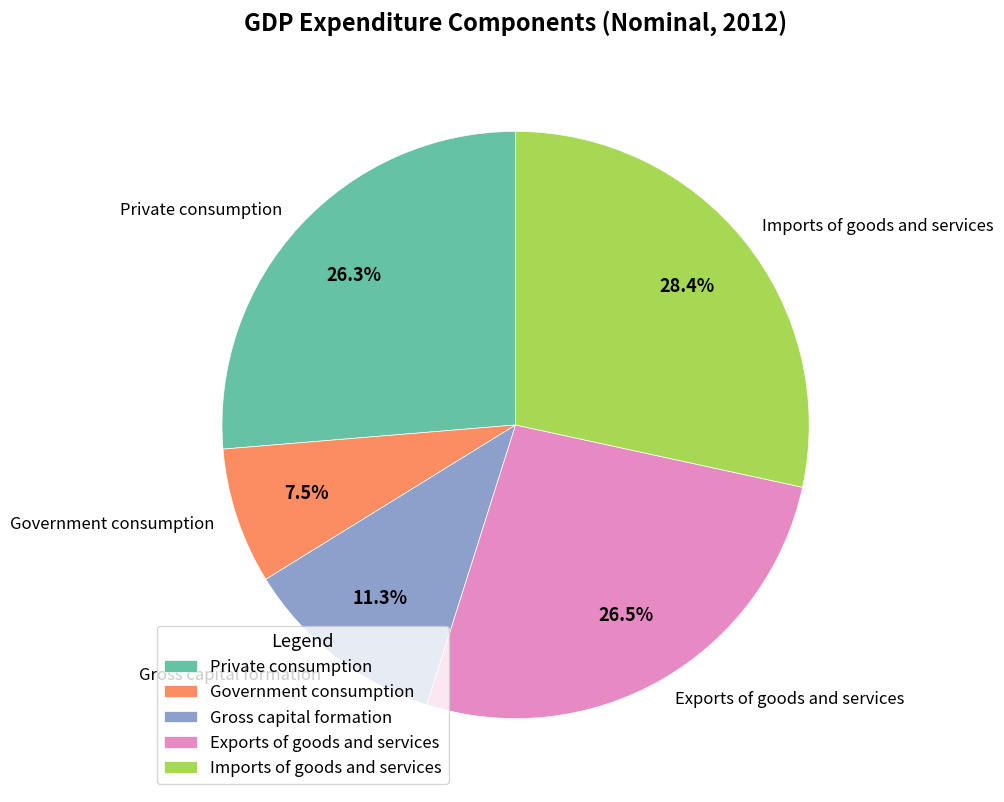

What is the smallest slice in the pie chart?

Government consumption